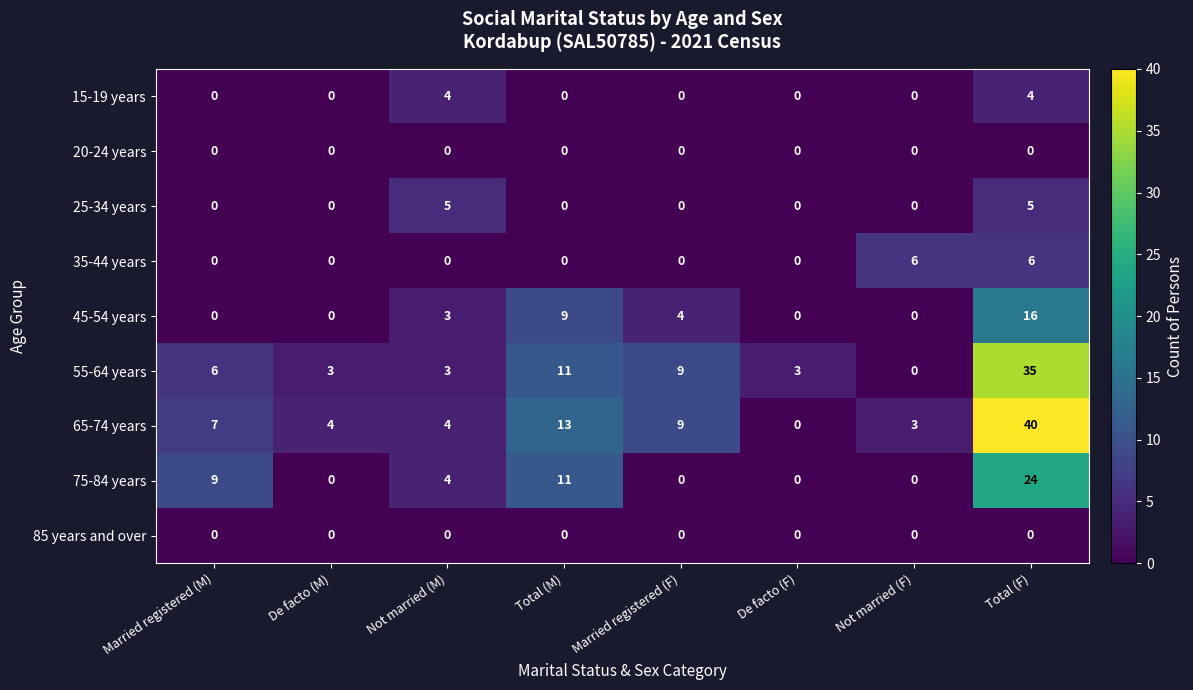

The value of 65-74 years at Married registered (M) is 7. True or false?

True